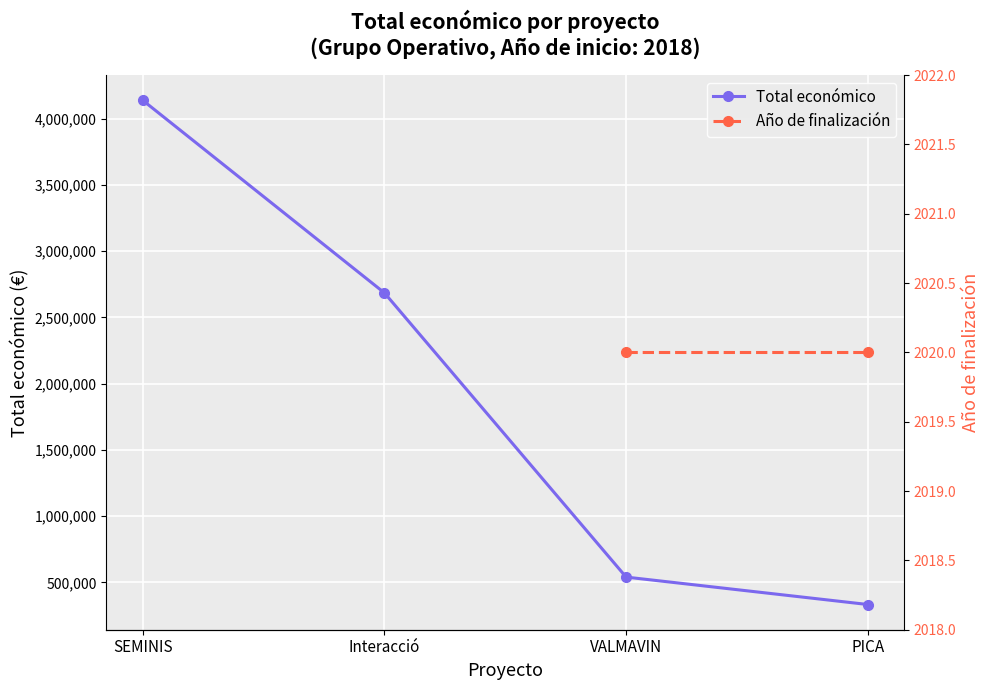

At which label does the data first exceed 2685474?

SEMINIS